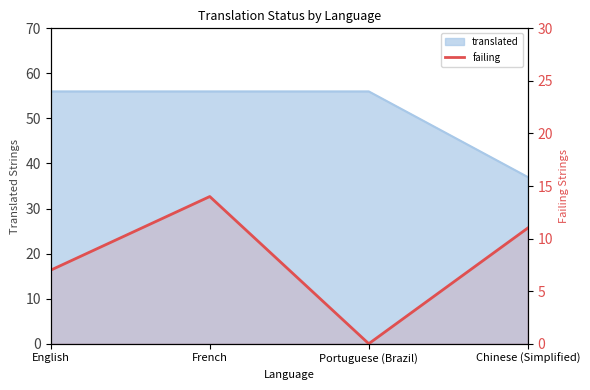

Where does the data first go above 11?

French